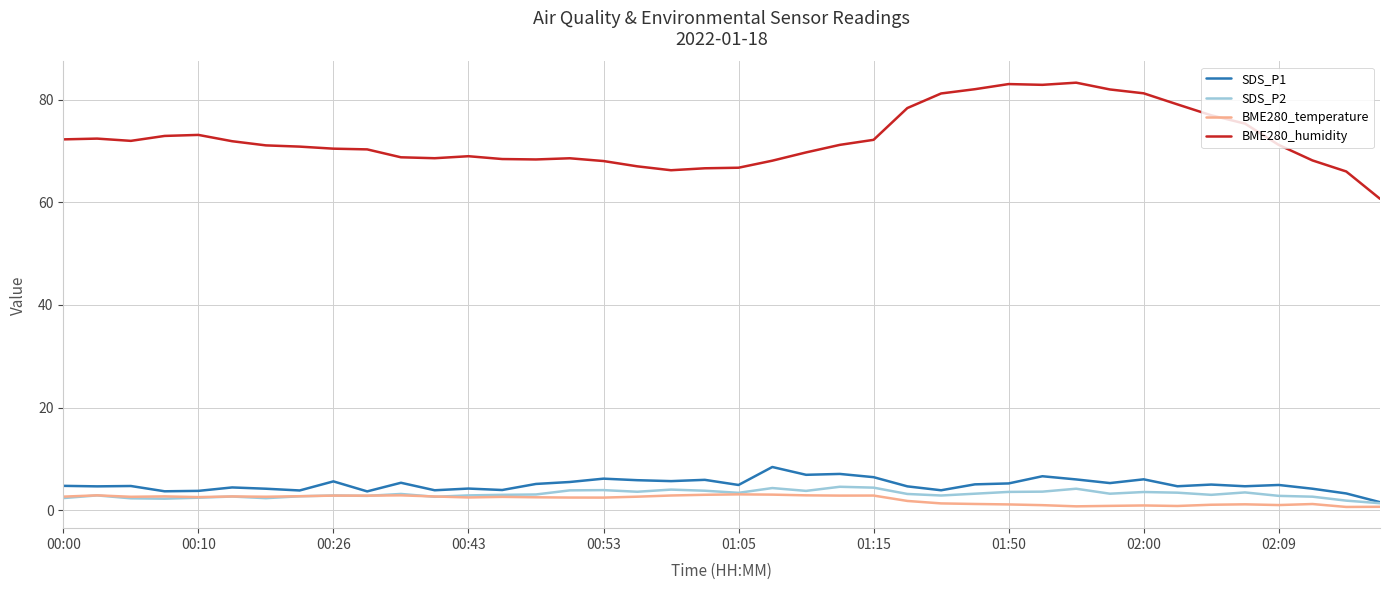

Which series has the widest spread of values?

BME280_humidity